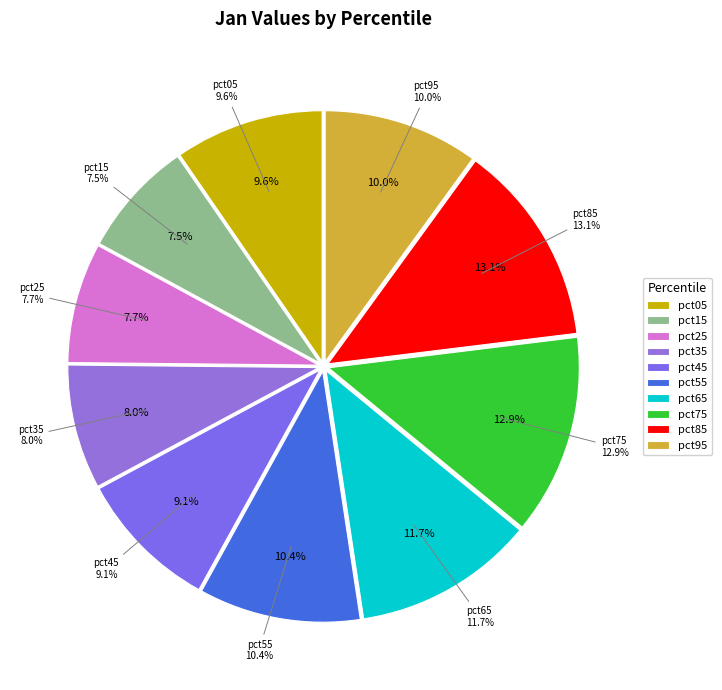

Is there a majority slice in this chart?

No